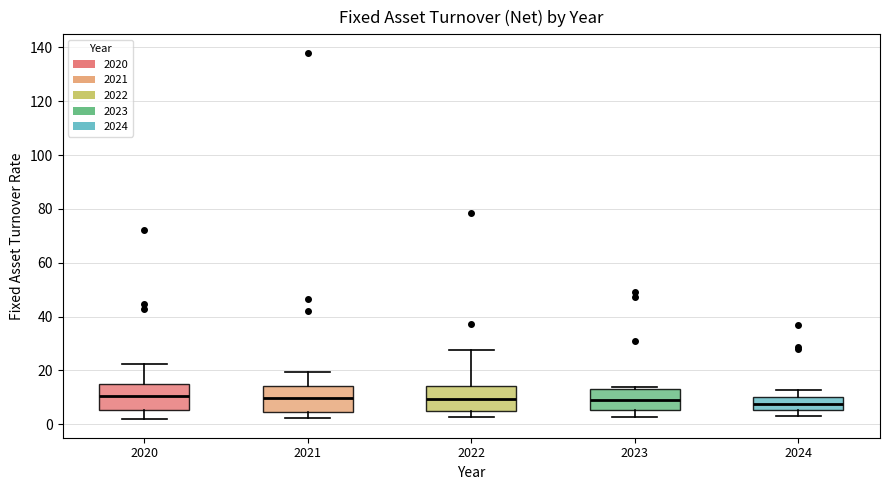

Reading left to right, transcribe this box plot: for each box, give where its median line is, the range the box spans, and where its two whiskers end, as read against the y-axis. The values are not printed on the chart, so give them approximately, as read against the axis.

2020: median 10, box 6 to 16, whiskers 2 to 22
2021: median 10, box 4 to 14, whiskers 2 to 20
2022: median 10, box 4 to 14, whiskers 2 to 28
2023: median 10, box 6 to 14, whiskers 2 to 14
2024: median 8, box 6 to 10, whiskers 4 to 12